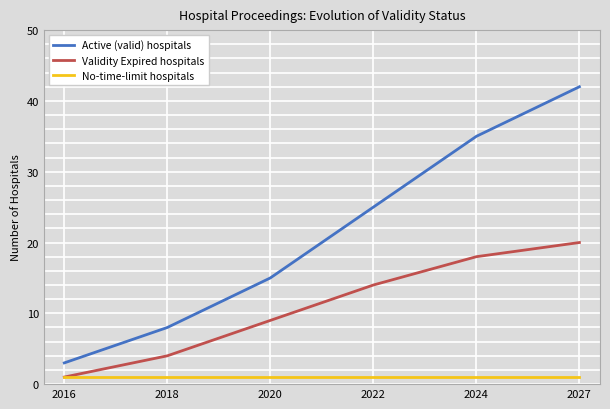

Which series has the largest range (max minus min)?

Active (valid) hospitals